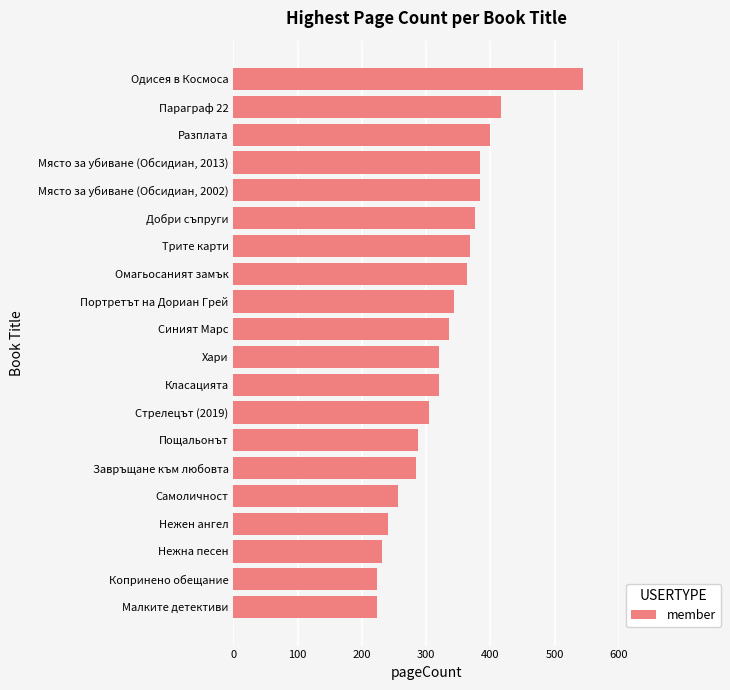

Reading bottom to top, list all the values displayed in this chart.

224	224	232	240	256	284	288	304	320	320	336	344	364	368	376	384	384	400	416	544